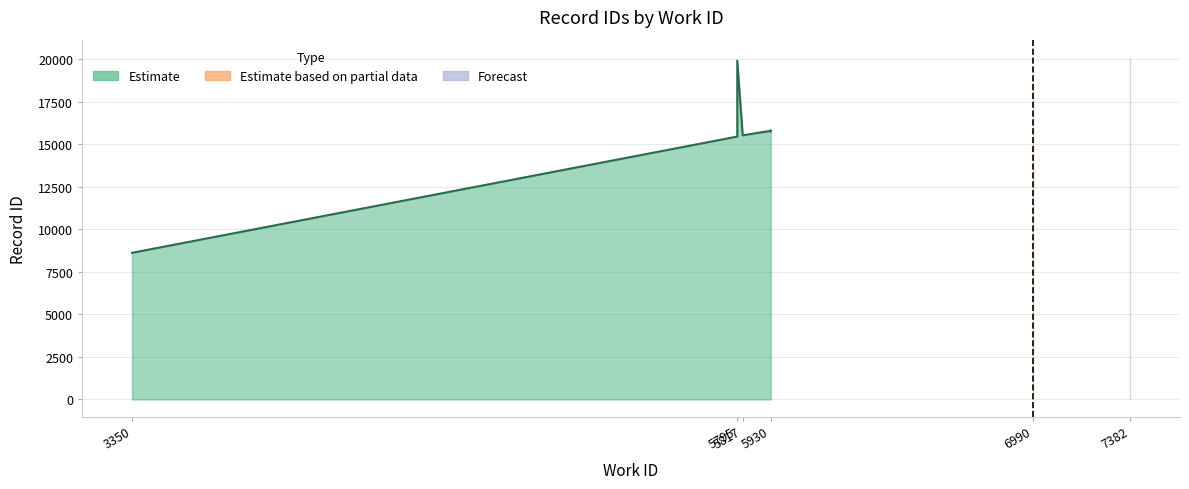

Reading right to left, extract all data points from this chart.

20146	19923	18862	18861	15809	15795	15760	15531	15457	8623